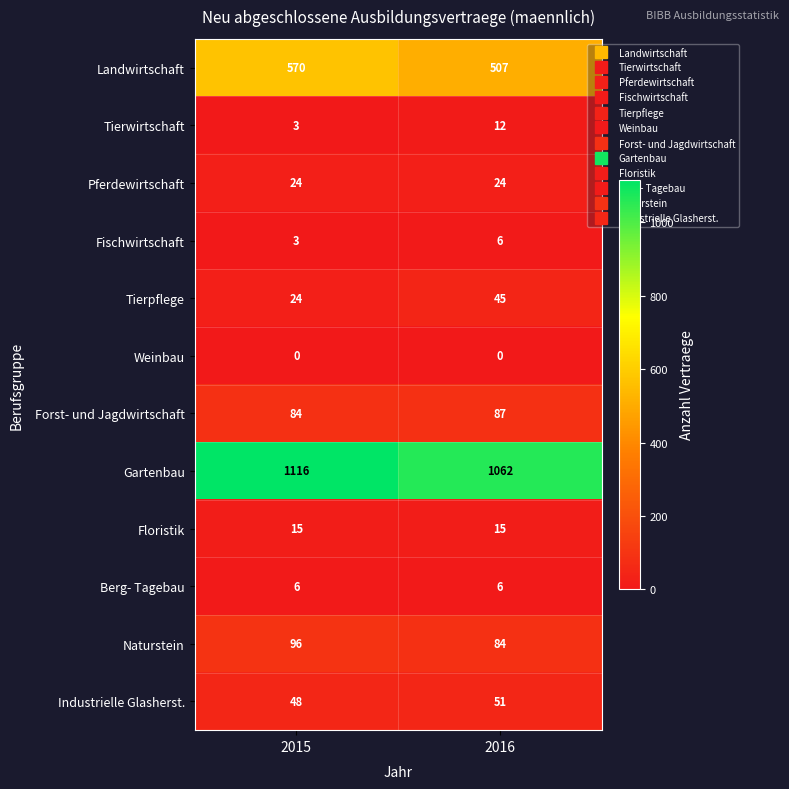

What is the sum of all Gartenbau values?

2178